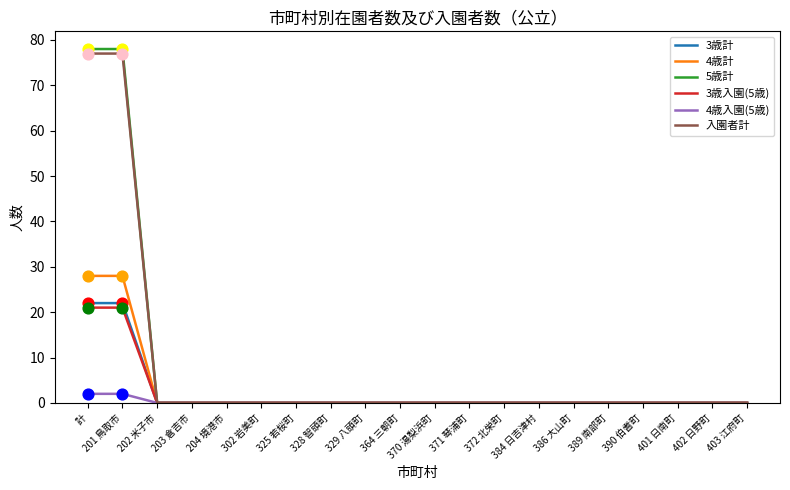

At how many categories does at least one series exceed 76?

2